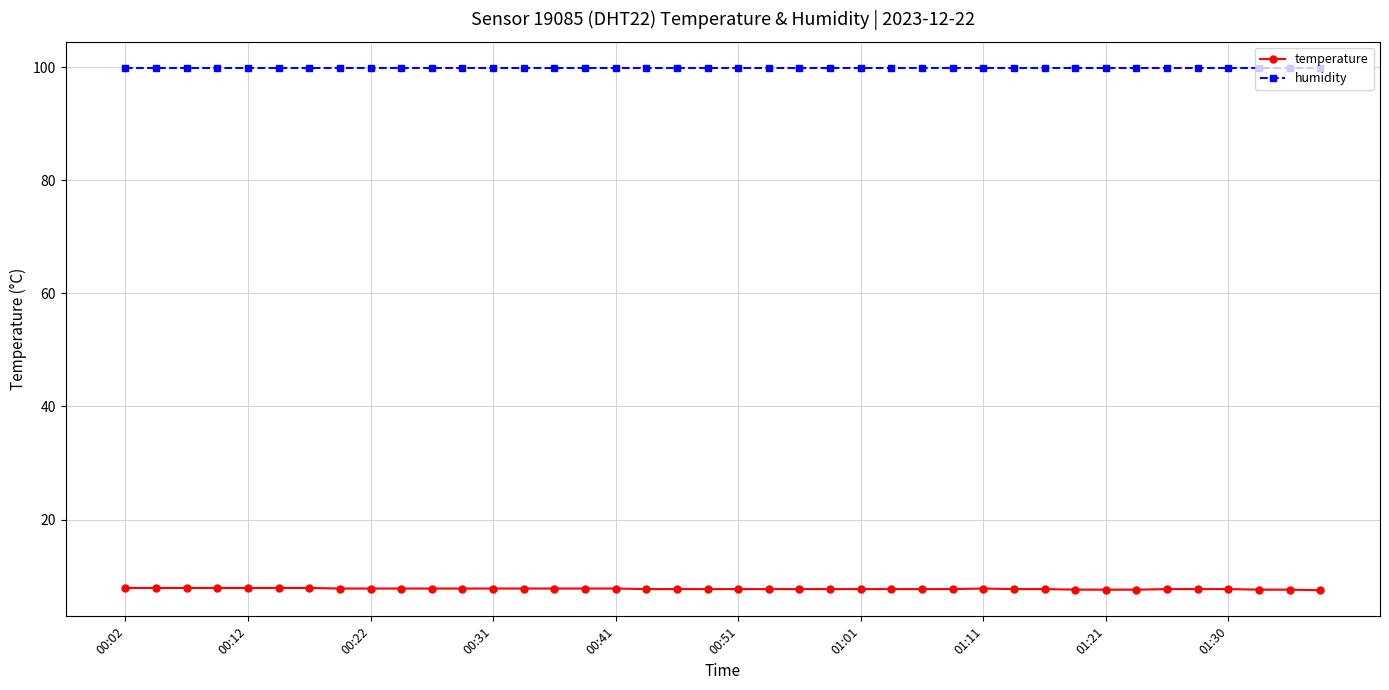

At how many categories does at least one series exceed 33?

40